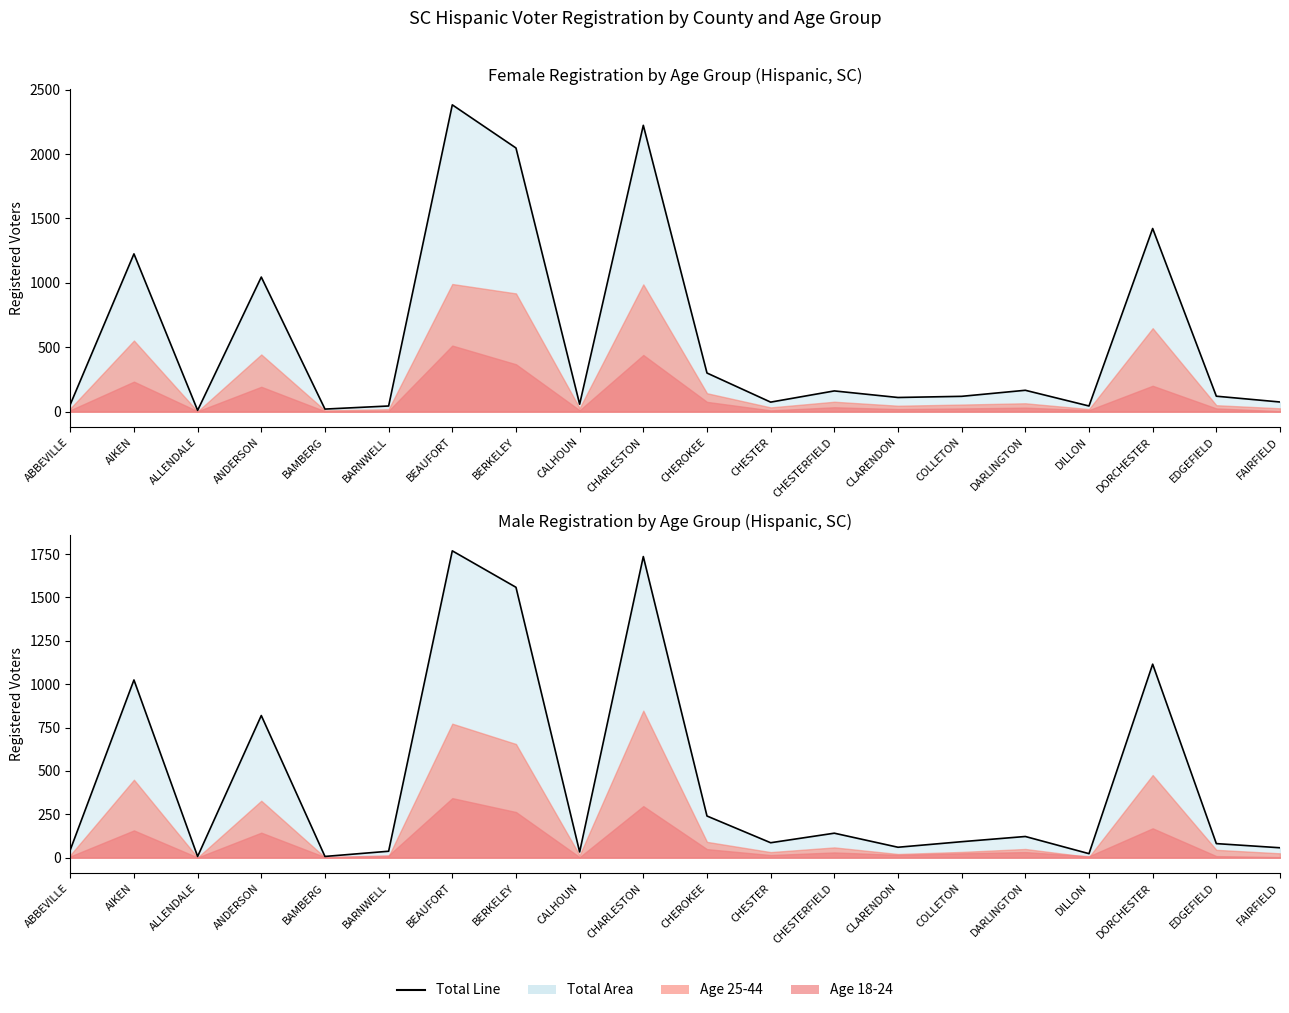

Reading left to right, transcribe all the data shown in this chart.

Female Total Line: ABBEVILLE=56	AIKEN=1225	ALLENDALE=10	ANDERSON=1045	BAMBERG=20	BARNWELL=44	BEAUFORT=2382	BERKELEY=2047	CALHOUN=58	CHARLESTON=2223	CHEROKEE=300	CHESTER=74	CHESTERFIELD=161	CLARENDON=110	COLLETON=119	DARLINGTON=166	DILLON=44	DORCHESTER=1422	EDGEFIELD=120	FAIRFIELD=75
Male Total Line: ABBEVILLE=45	AIKEN=1024	ALLENDALE=7	ANDERSON=819	BAMBERG=7	BARNWELL=37	BEAUFORT=1768	BERKELEY=1558	CALHOUN=33	CHARLESTON=1735	CHEROKEE=240	CHESTER=86	CHESTERFIELD=141	CLARENDON=60	COLLETON=92	DARLINGTON=122	DILLON=23	DORCHESTER=1115	EDGEFIELD=81	FAIRFIELD=57